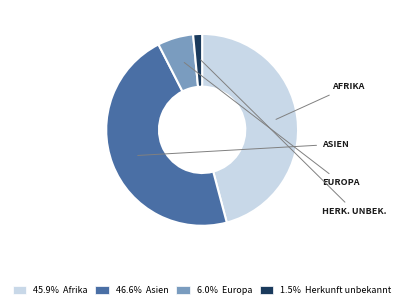

How many segments does this pie chart have?

4